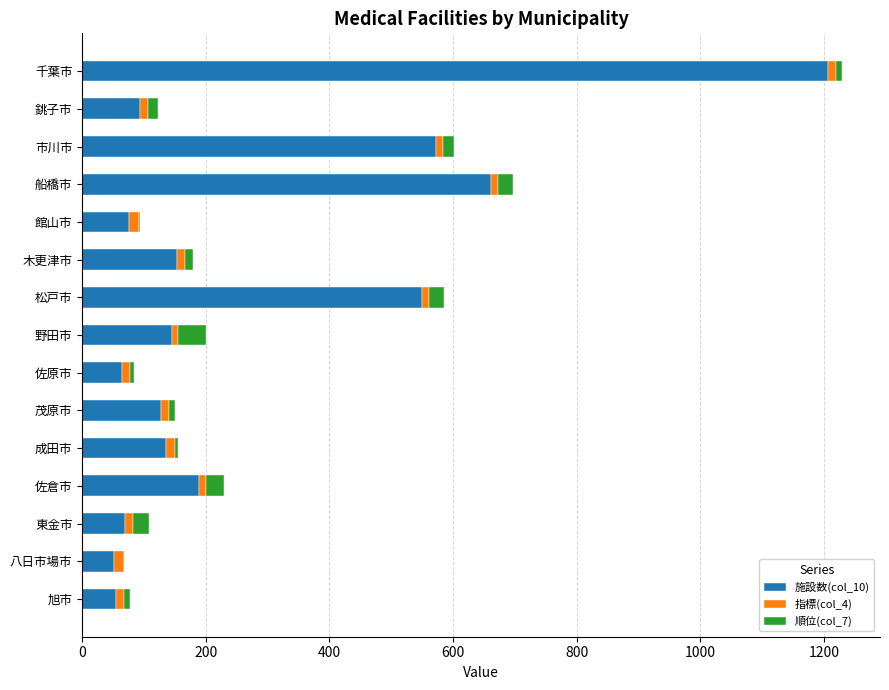

Is it true that 施設数(col_10) equals 146.0 at 野田市?

True